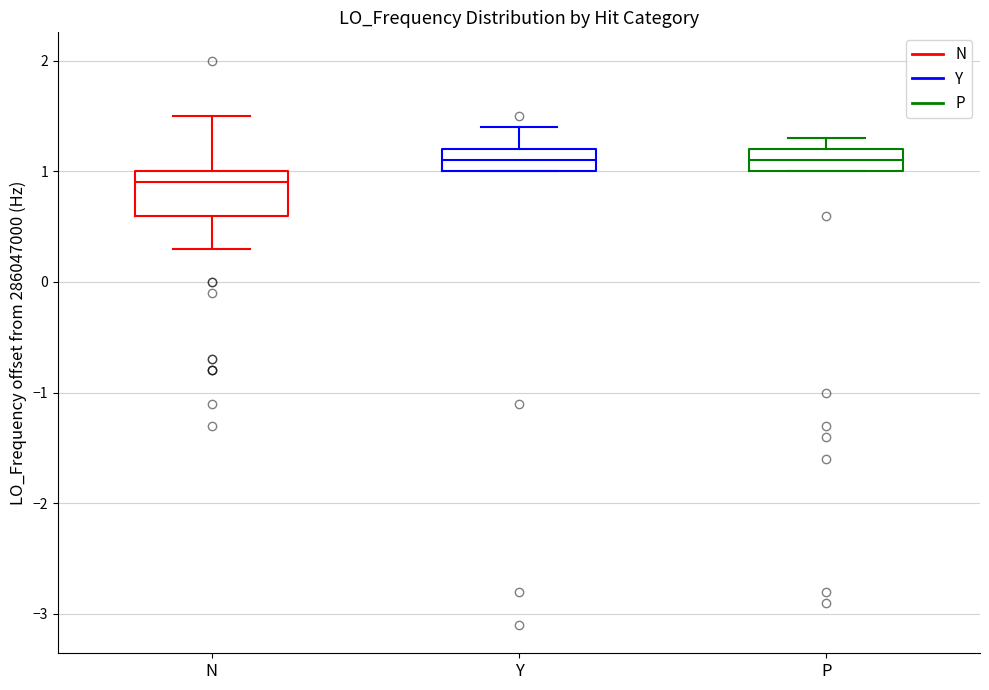

Which box's median line is the lowest?

N